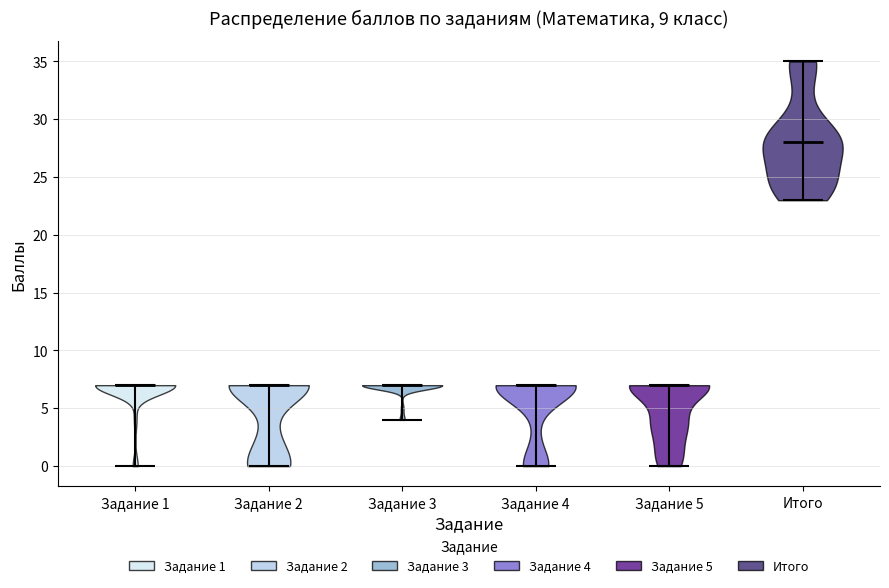

Which violin has the highest median line?

Итого